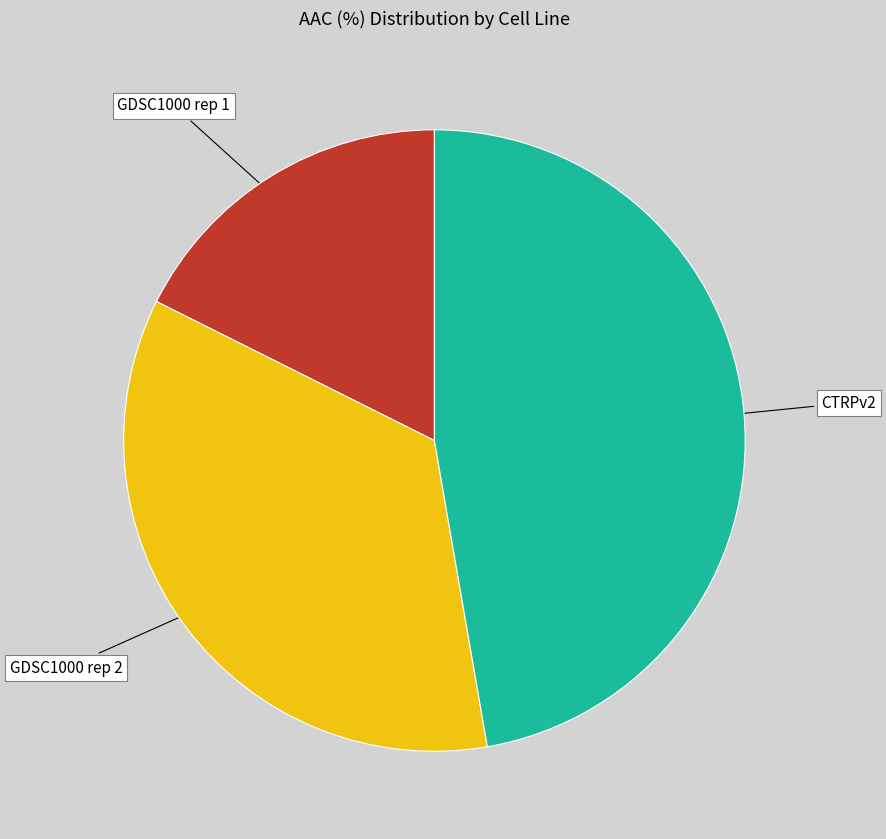

Is there a majority slice in this chart?

No